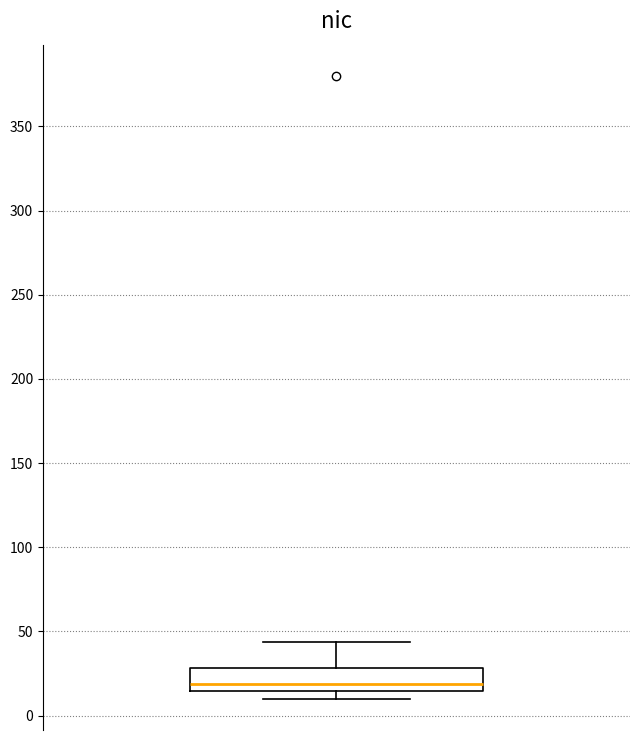

Read this box plot against the y-axis: the position of the median line, the range covered by the box, and the ends of both whiskers. The values are not printed on the chart, so give them approximately, as read against the axis.

median 20, box 15 to 30, whiskers 10 to 45